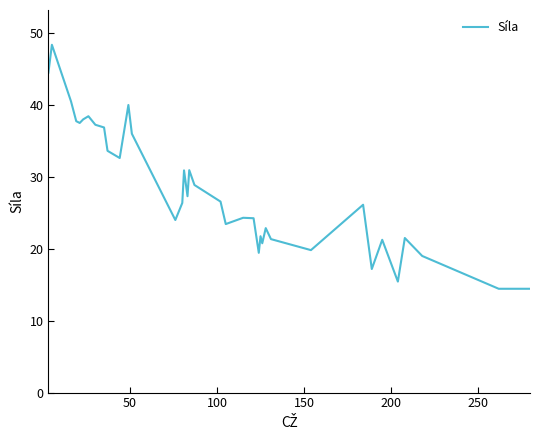

What is the difference between the maximum and minimum values?

33.9